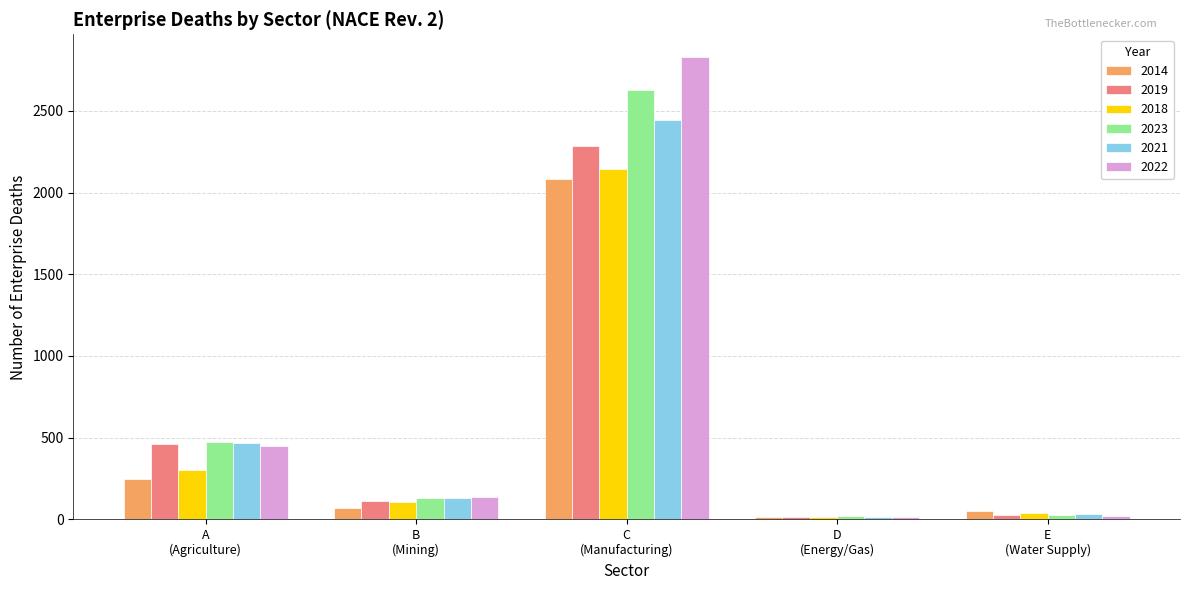

What is the minimum value for 2021?

12